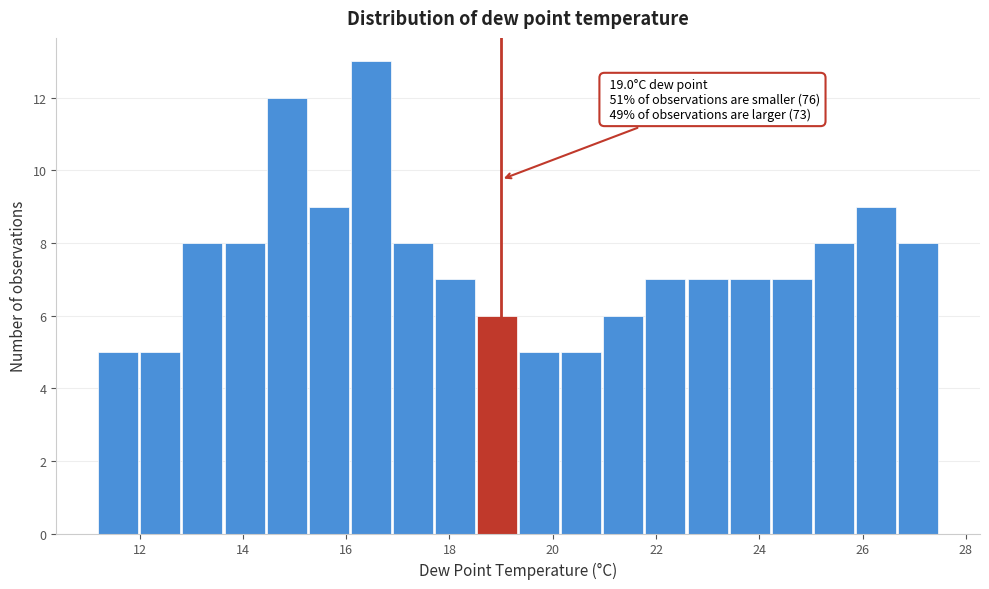

Which range on the x-axis has the tallest bar?

16.0 to 17.0